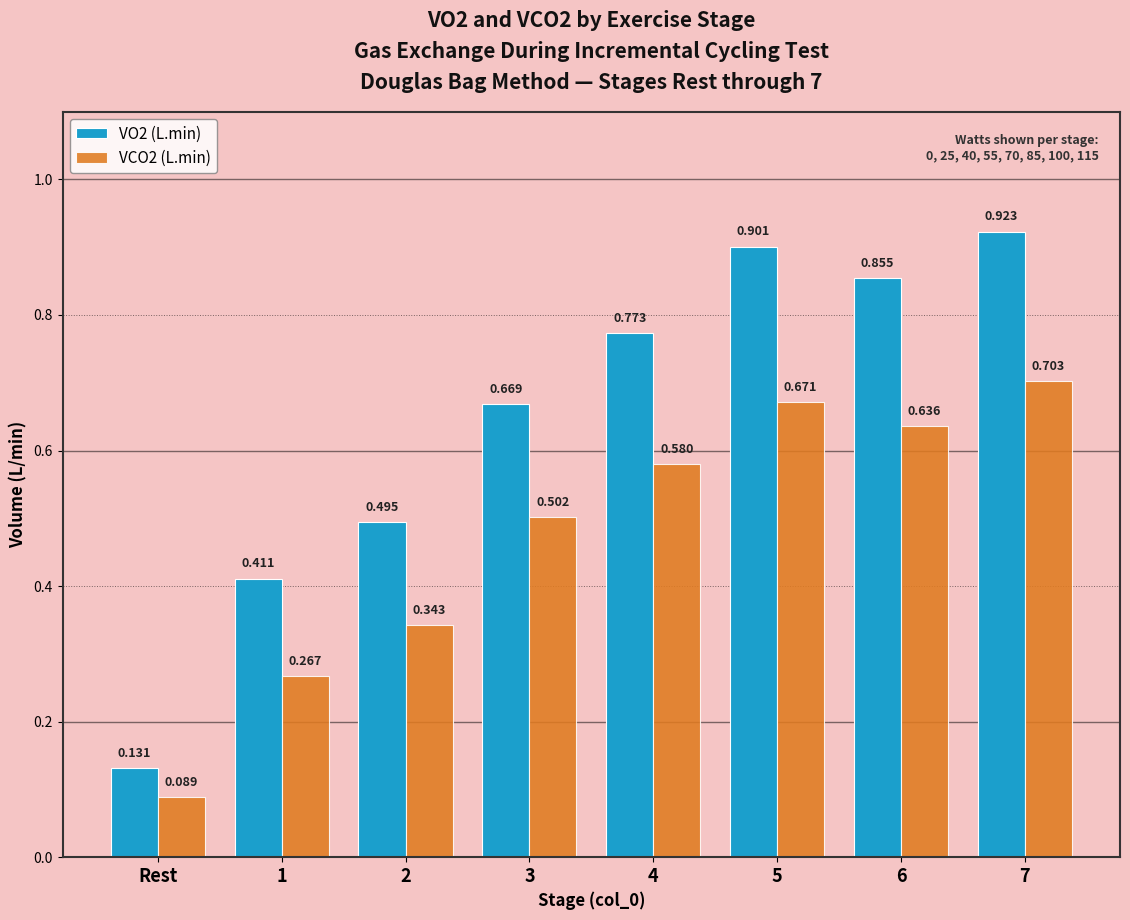

Where is VO2 (L.min) nearest to the value 0?

Rest